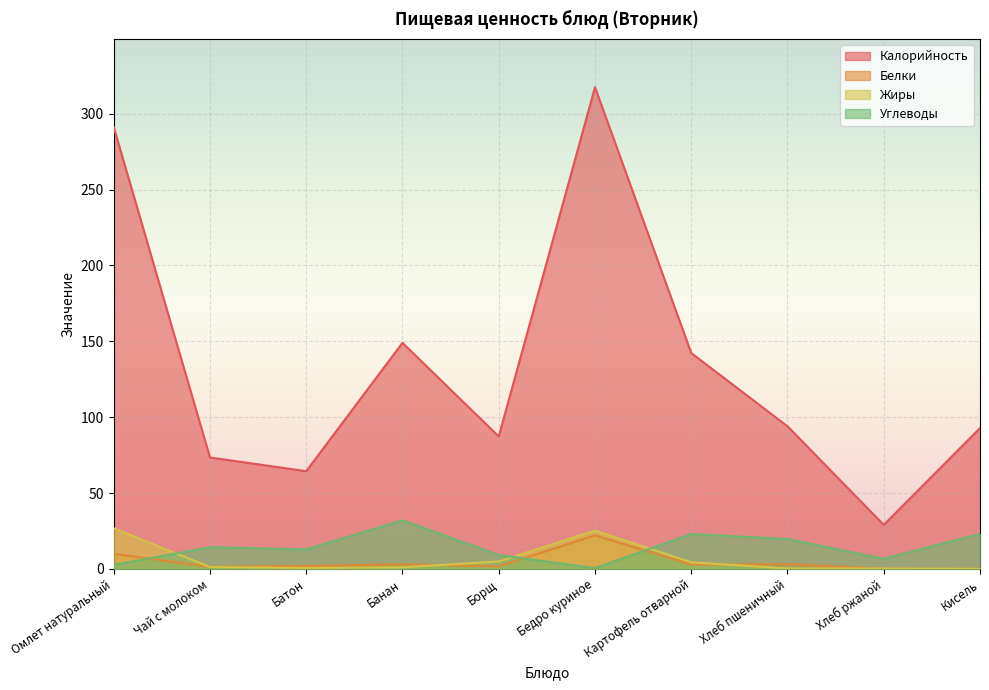

Which label corresponds to the largest value in the chart?

Бедро куриное